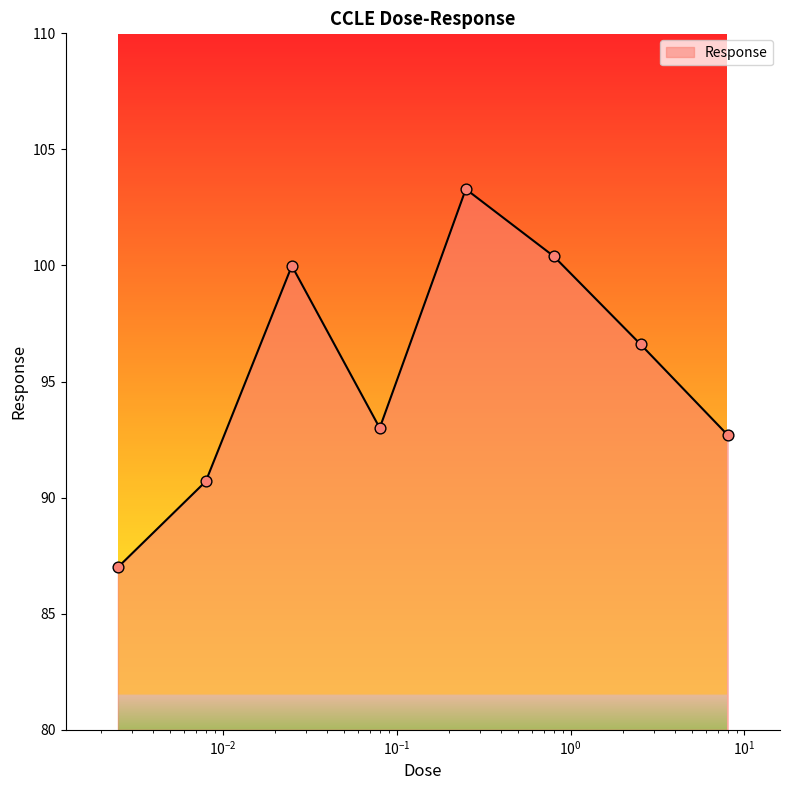

What is the sum of all values?

763.7